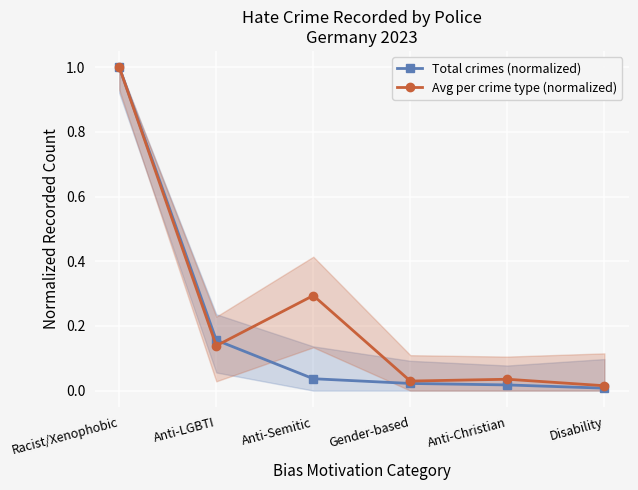

Which series changed the most between Anti-Semitic and Disability?

Avg per crime type (normalized)